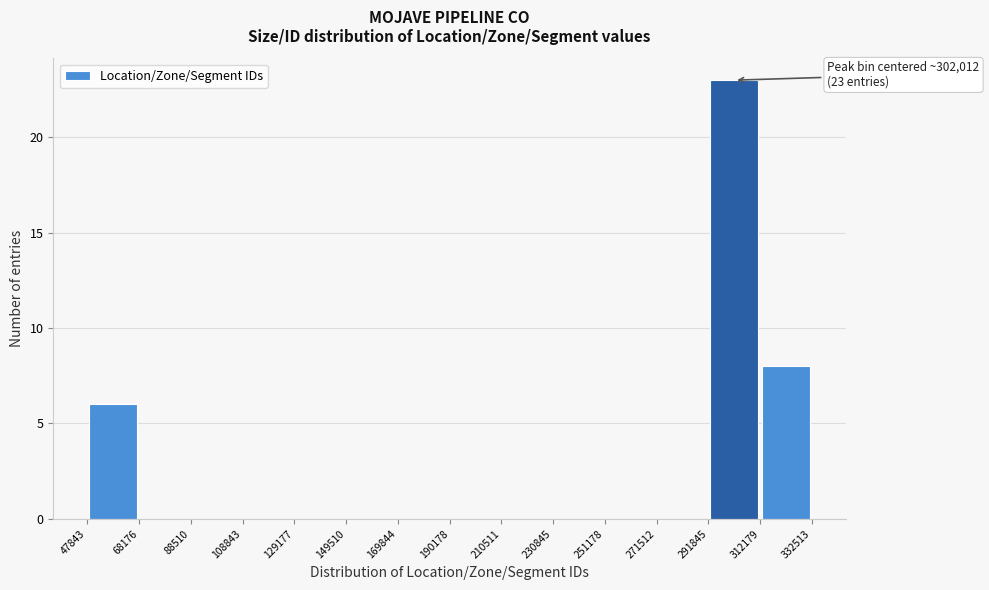

Over which range of the x-axis is the bar tallest?

291845 to 312179